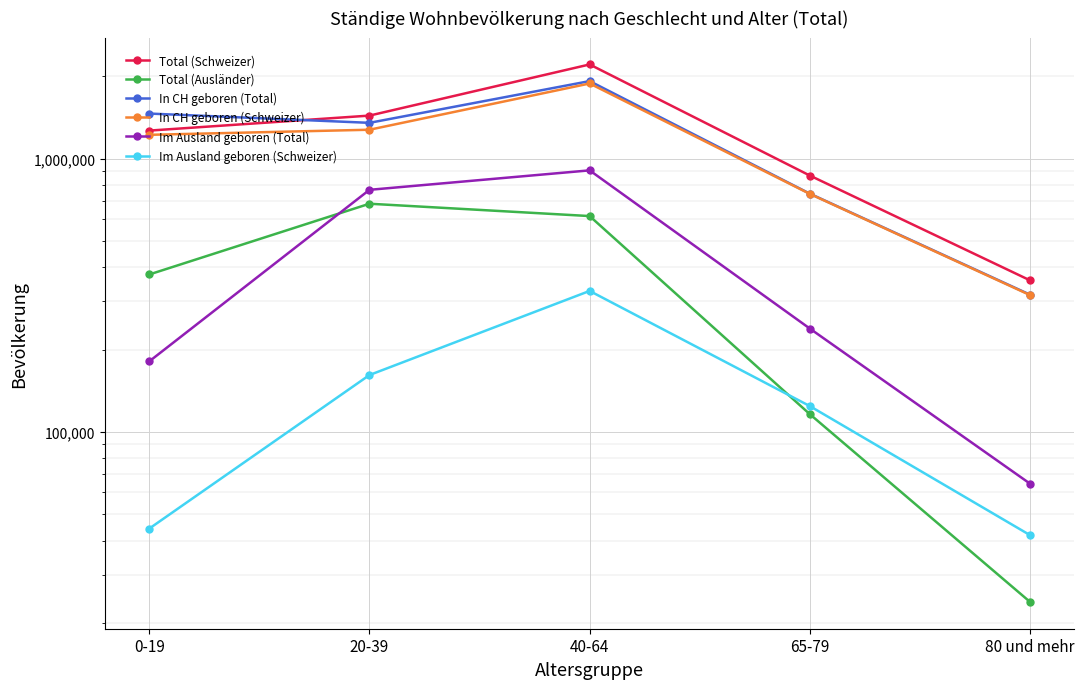

List the series in order of their peak value, lowest first.

Im Ausland geboren (Schweizer), Total (Ausländer), Im Ausland geboren (Total), In CH geboren (Schweizer), In CH geboren (Total), Total (Schweizer)